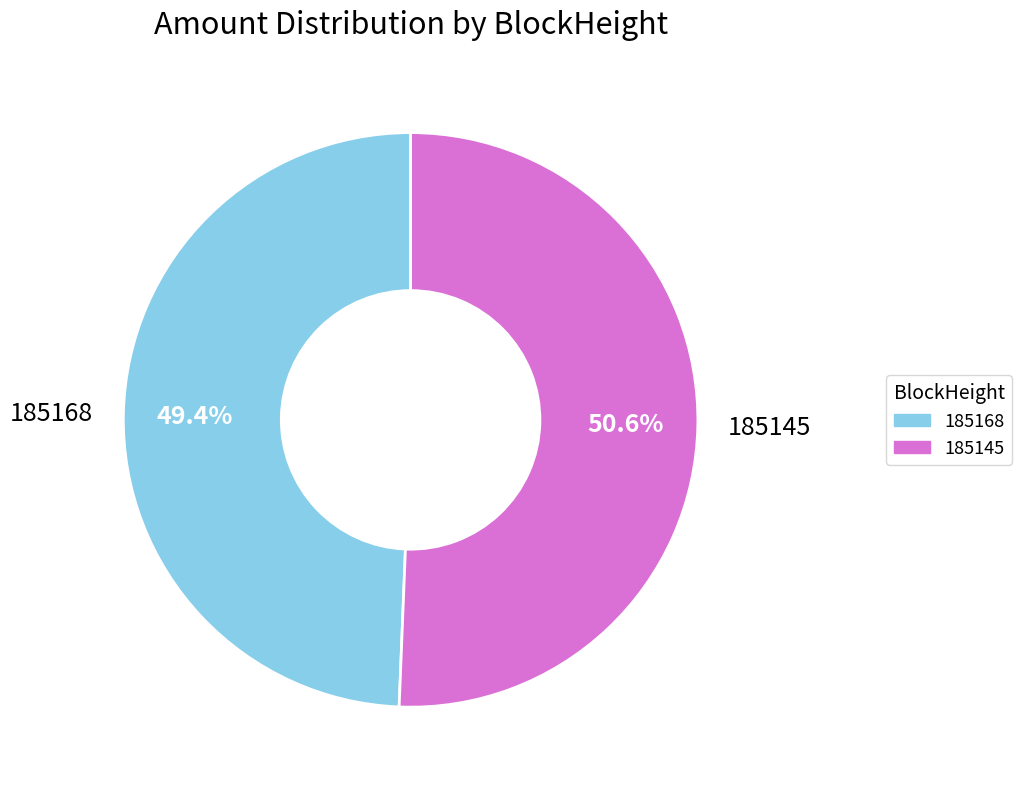

Which slice is the largest?

185145